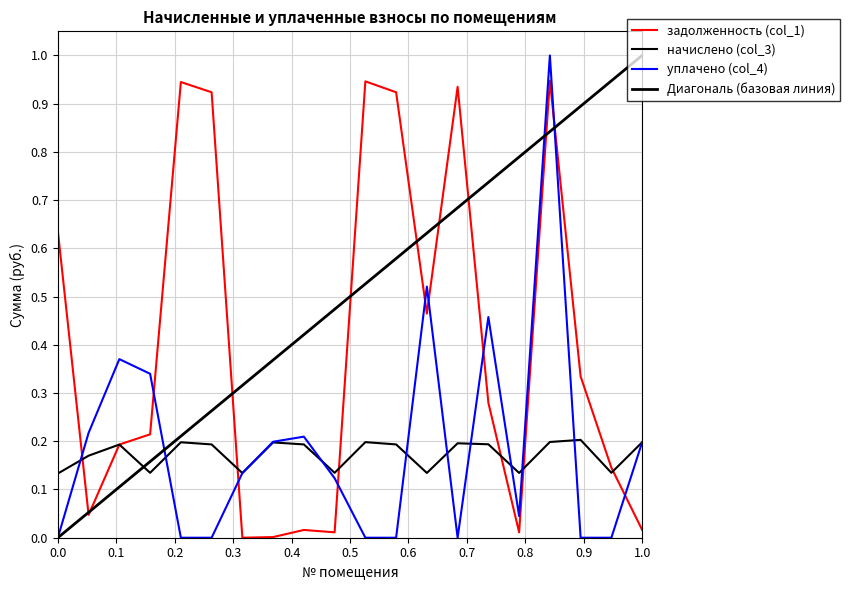

List the labels in order of задолженность (col_1) value, largest first.

17, 11, 5, 14, 6, 12, 1, 13, 18, 15, 4, 3, 19, 2, 20, 9, 10, 16, 8, 7